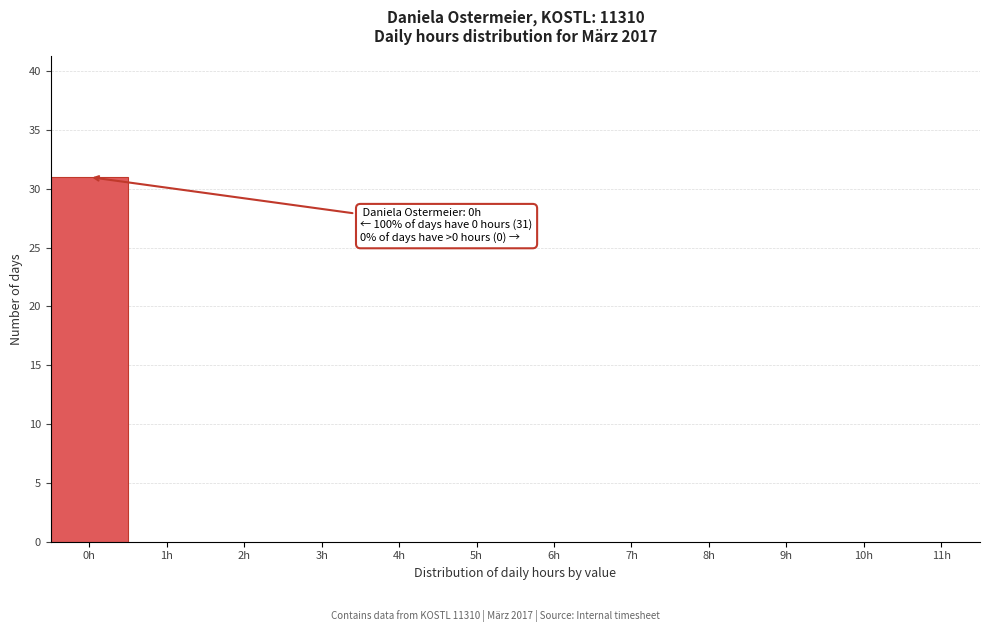

Reading left to right, extract all data points from this chart.

0h=31	1h=0	2h=0	3h=0	4h=0	5h=0	6h=0	7h=0	8h=0	9h=0	10h=0	11h=0